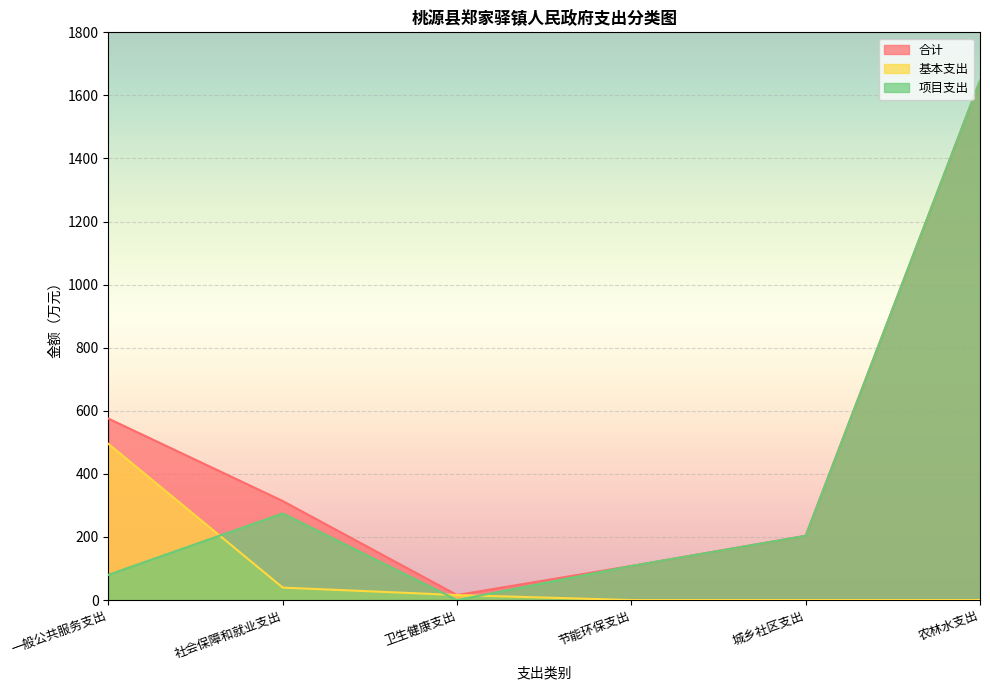

Does the chart display data point markers on the line(s)?

No